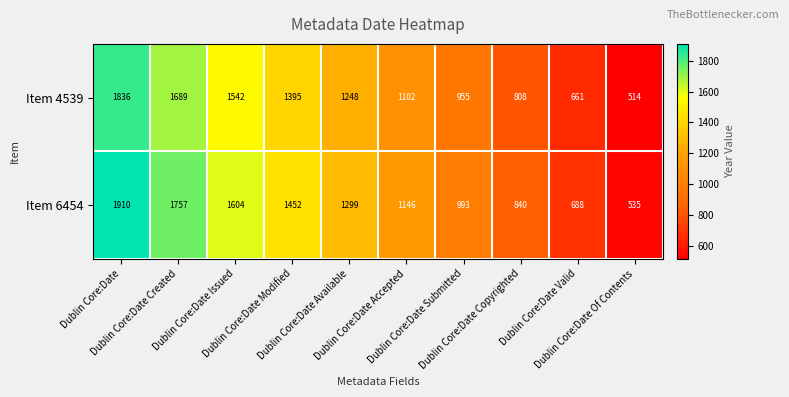

Which series has the largest total across all categories?

Item 6454